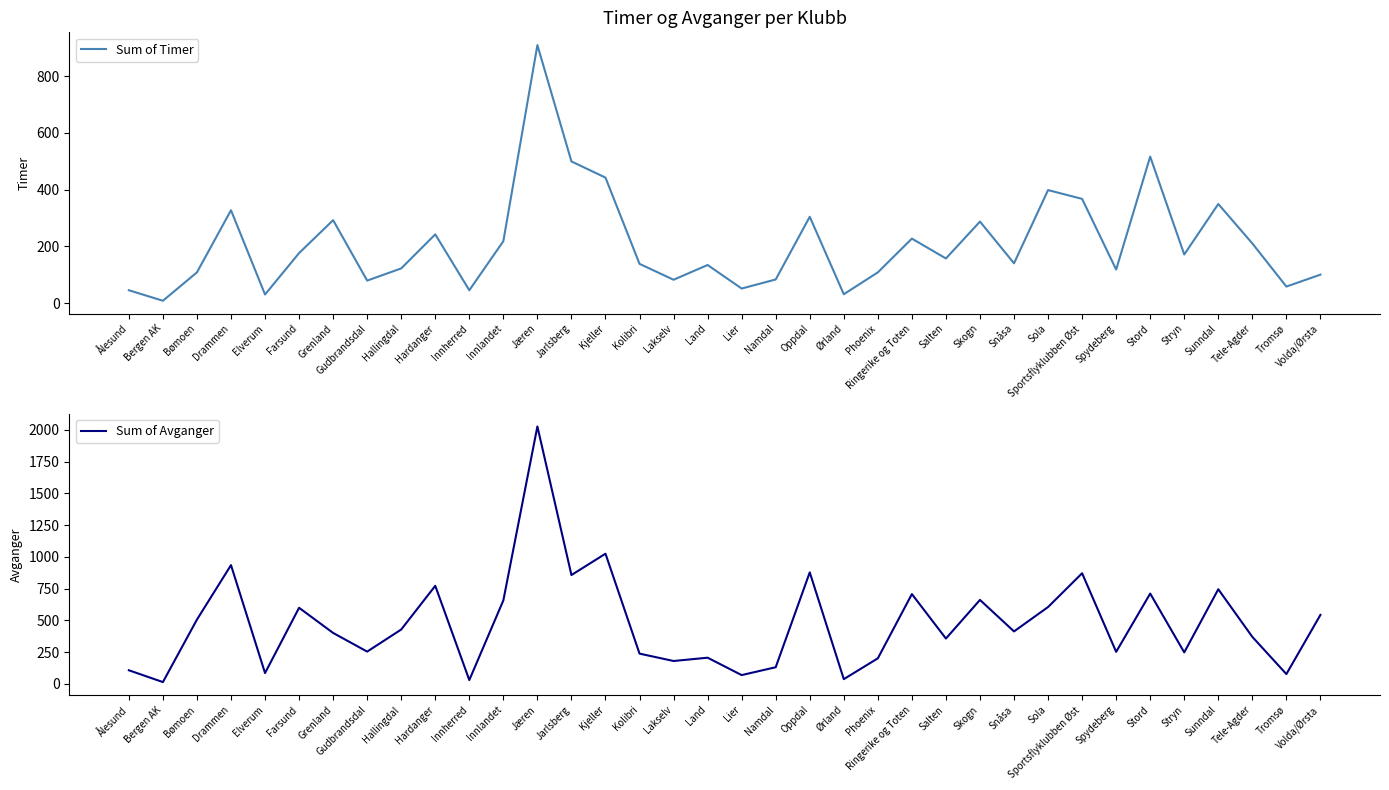

At how many categories does at least one series exceed 41?

34